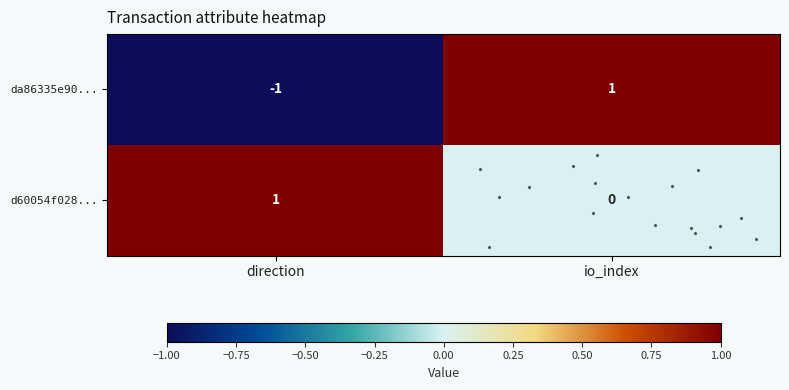

List the labels in order of da86335e90... value, smallest first.

direction, io_index